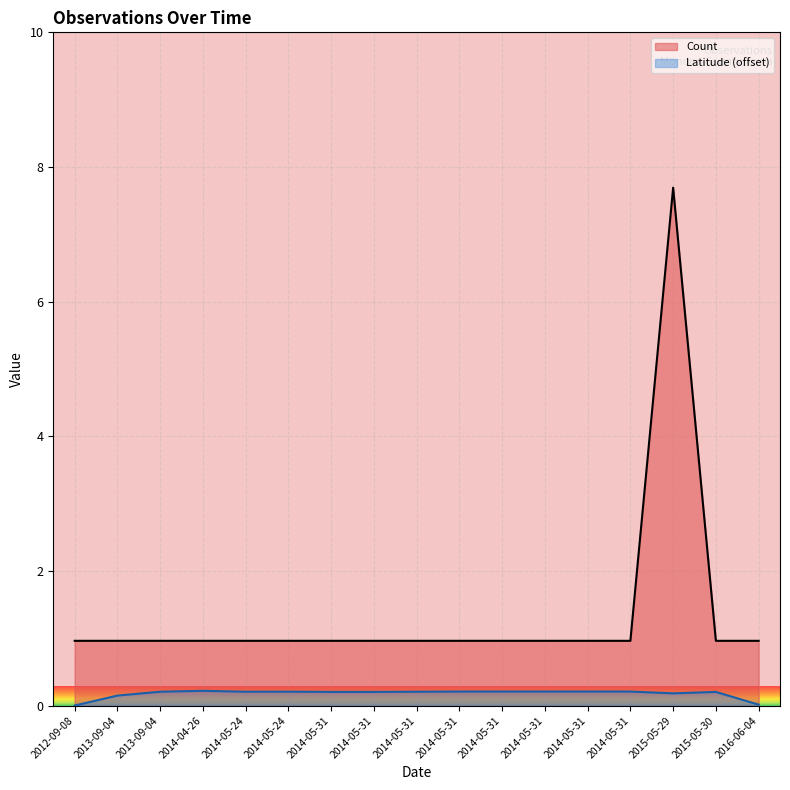

What is the value of the 2nd point from the left?

1